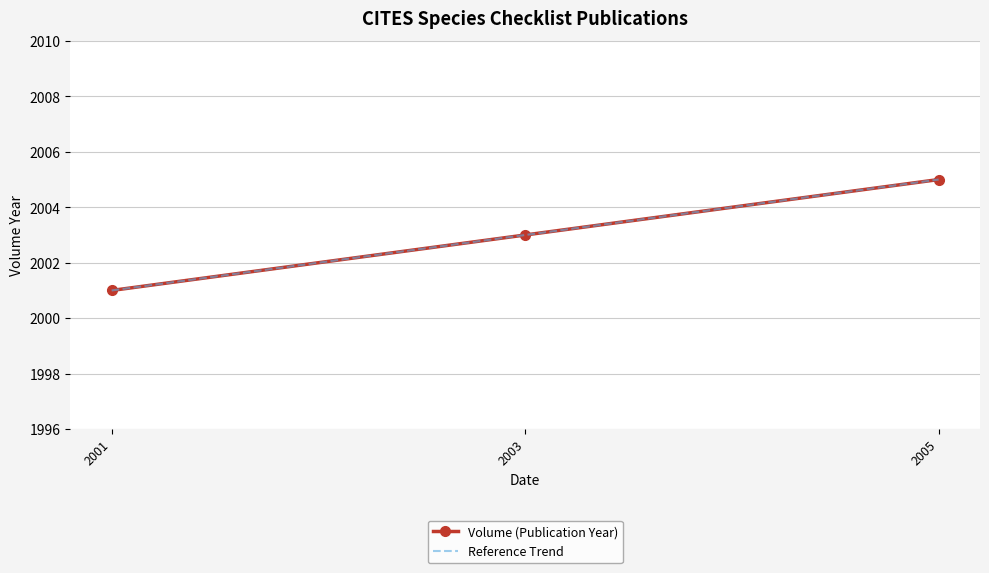

How many lines are shown in the chart?

2